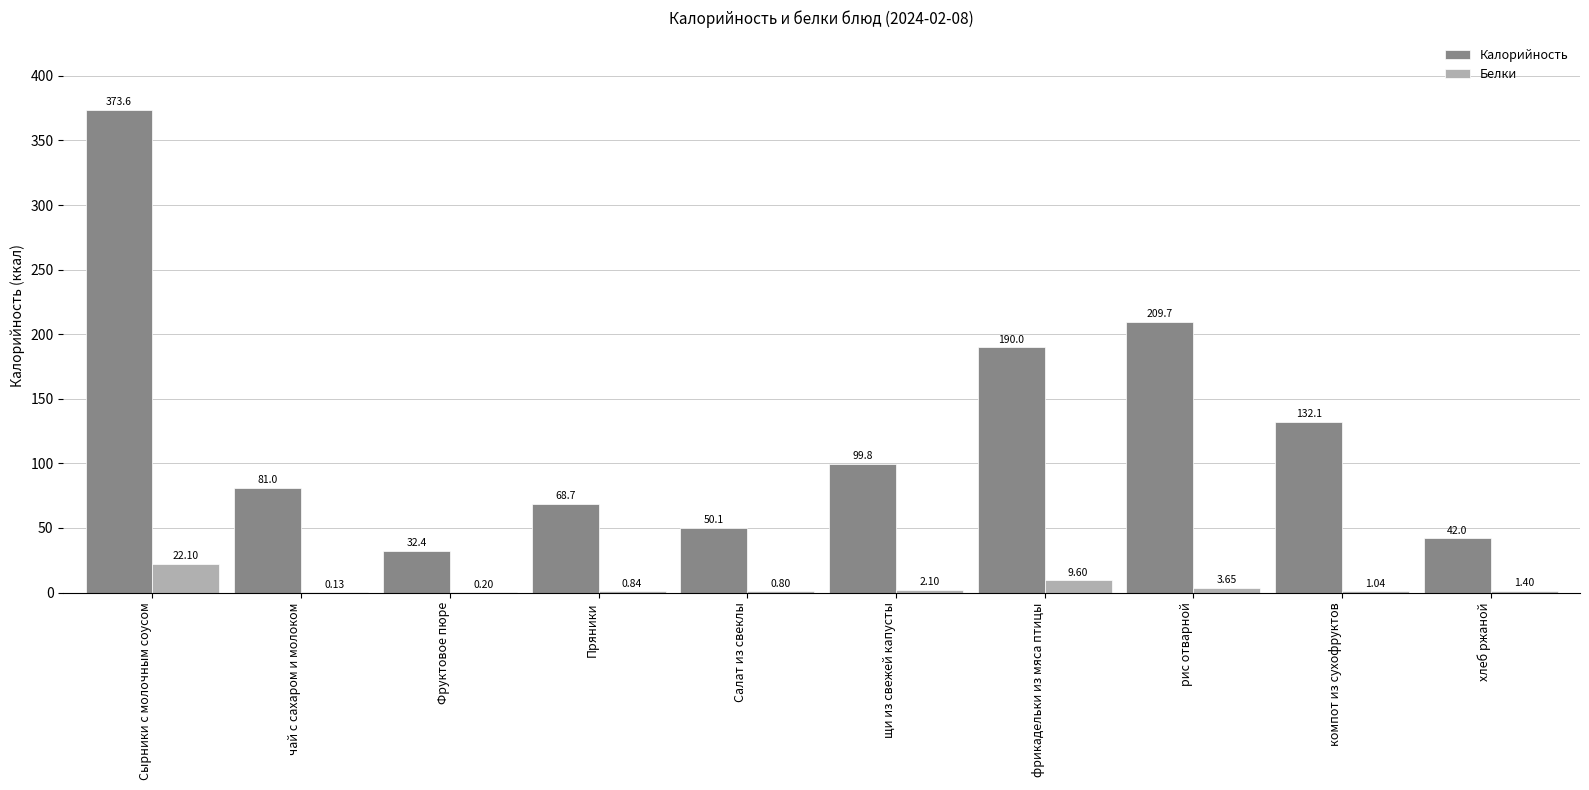

Which category has the highest value in the Белки series?

Сырники с молочным соусом